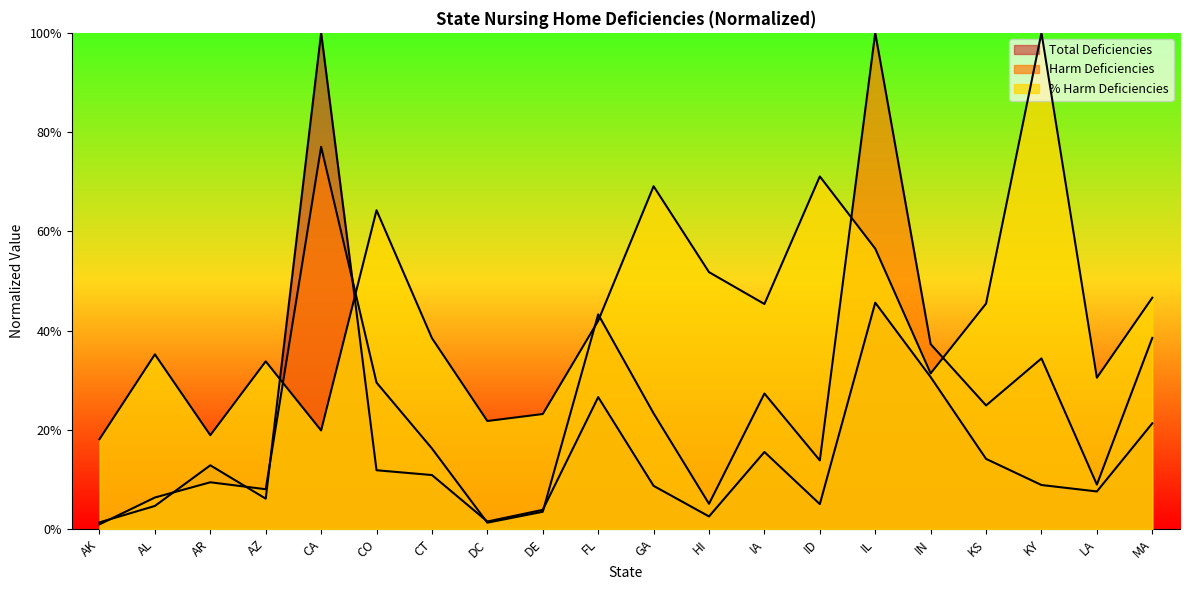

Count the % Harm Deficiencies values in the range 0 to 1.

20